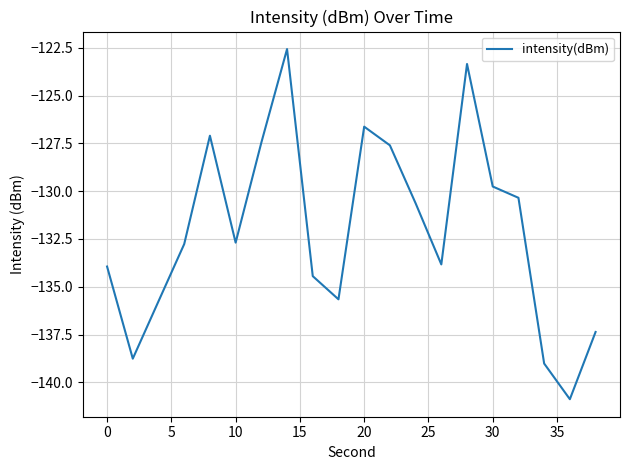

What is the greatest value displayed?

-122.6